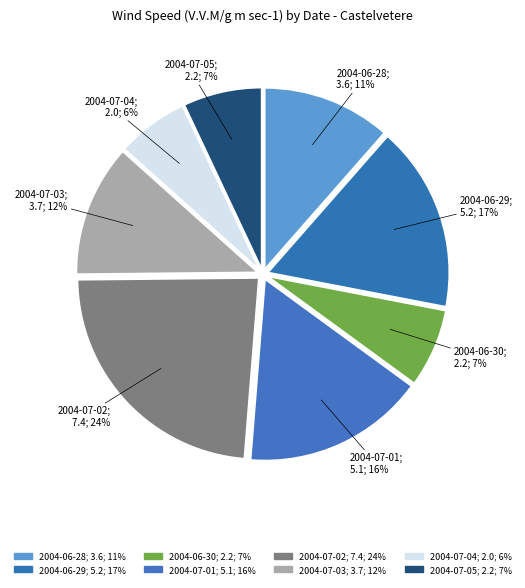

To the nearest percent, what portion does 2004-07-01 represent?

16%